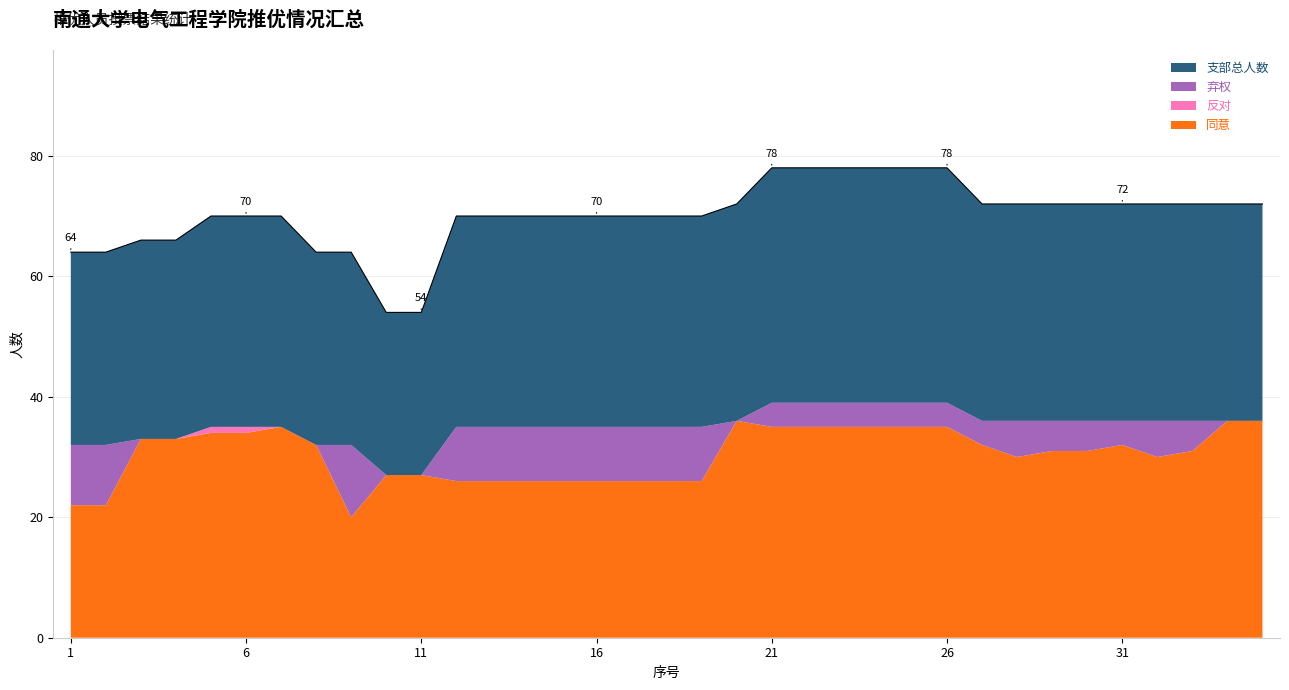

True or false: 支部总人数 and 反对 cross at least once.

False